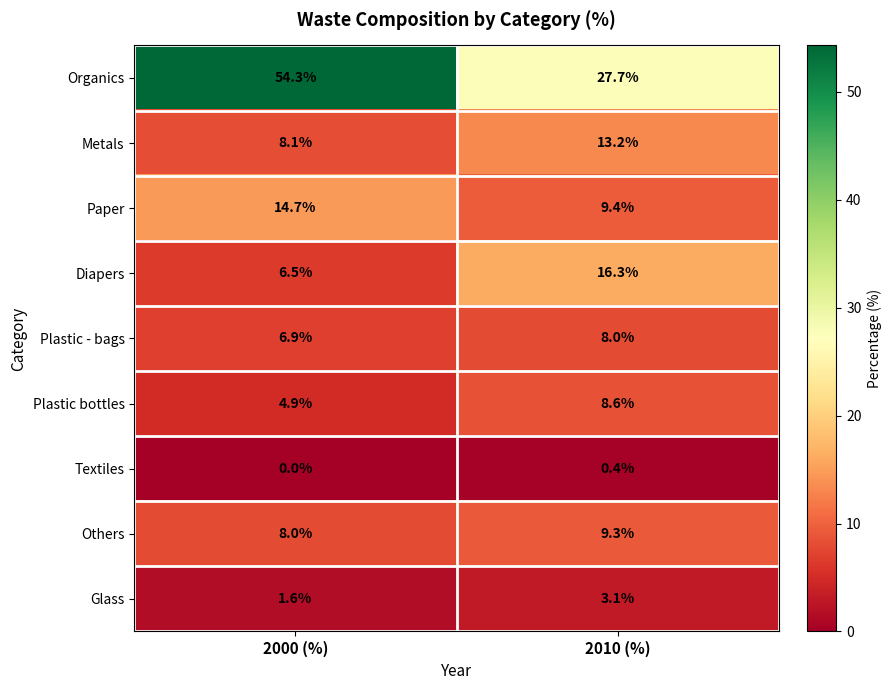

What is the sum of all Plastic - bags values?

14.9